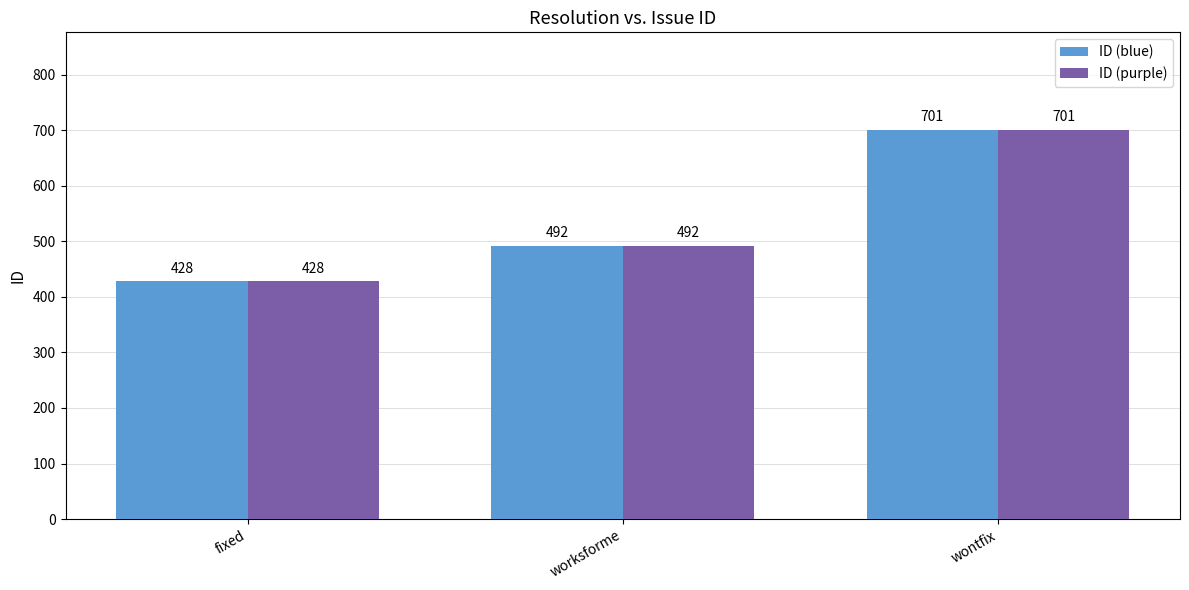

What is the value of the ID (blue) bar at the 1st from the left?

428